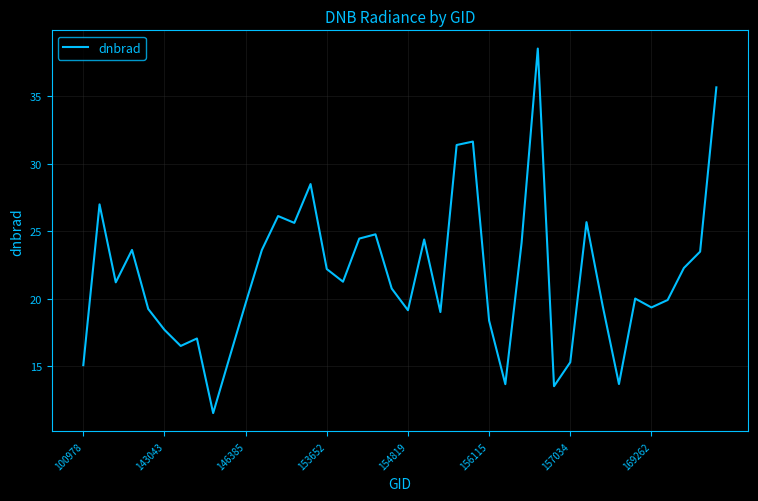

What is the minimum value shown in the chart?

11.6